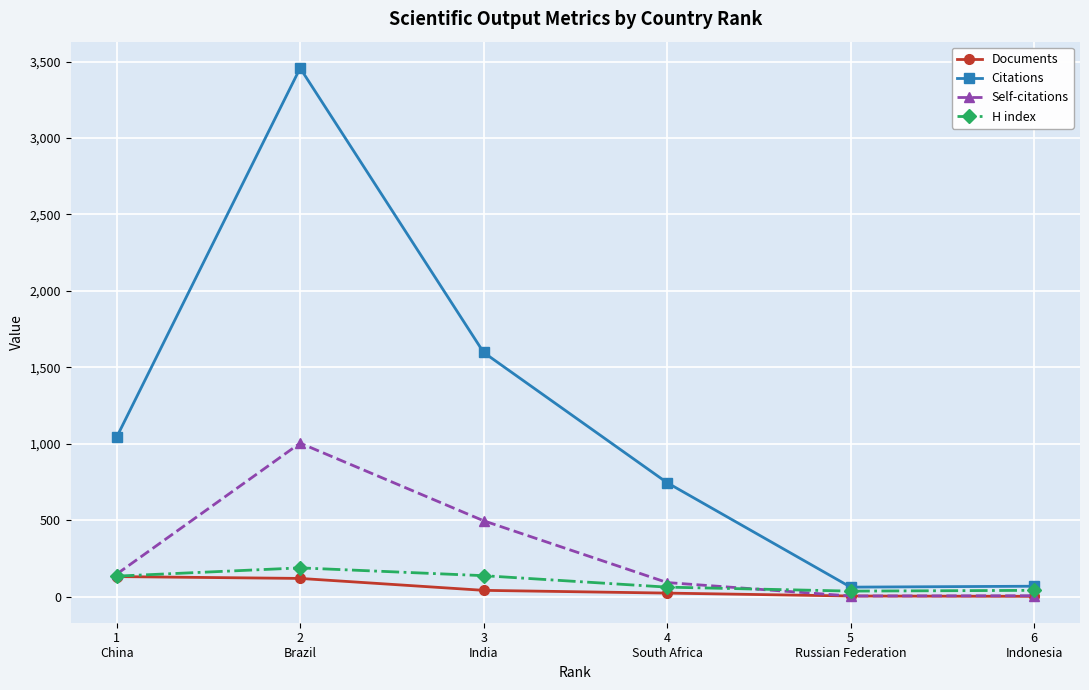

True or false: Documents and Citations cross at least once.

False